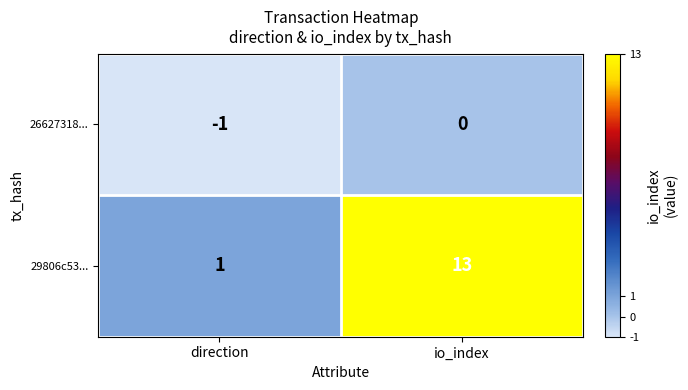

Is the value of 26627318... at direction greater than the value of 29806c53... at direction?

No